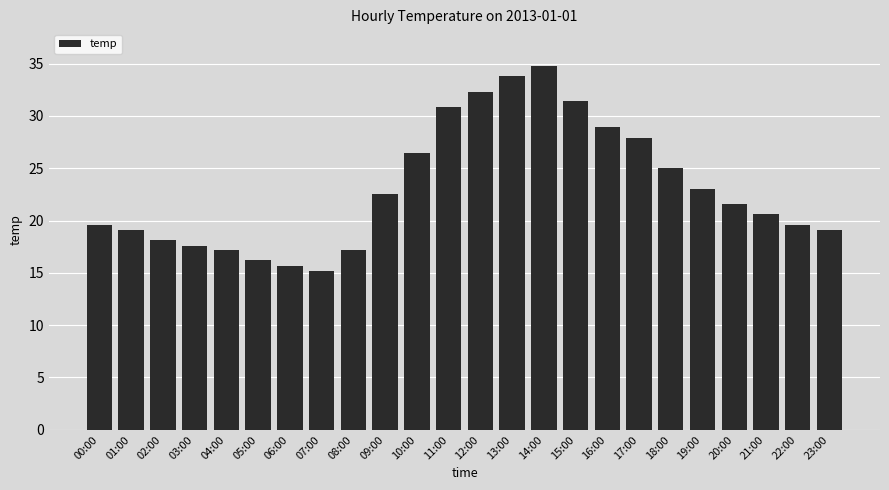

Reading right to left, transcribe all the data shown in this chart.

19.1	19.6	20.6	21.6	23.0	25.0	27.9	28.9	31.4	34.8	33.8	32.3	30.9	26.5	22.5	17.2	15.2	15.7	16.2	17.2	17.6	18.1	19.1	19.6